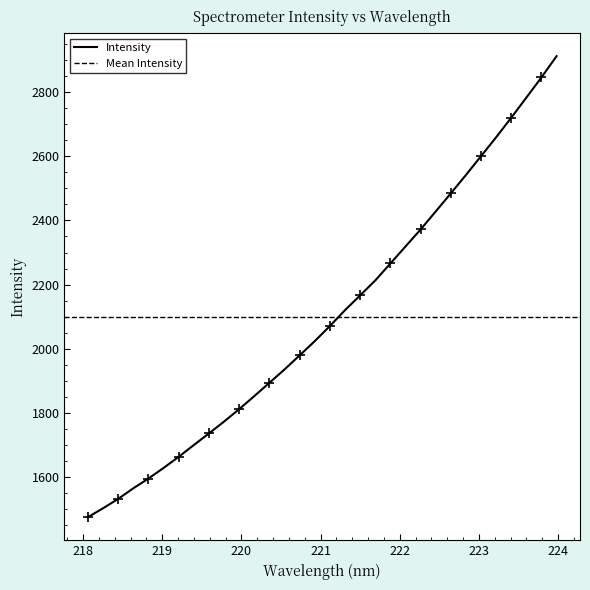

What is the difference between the second highest and second lowest values?

1345.7